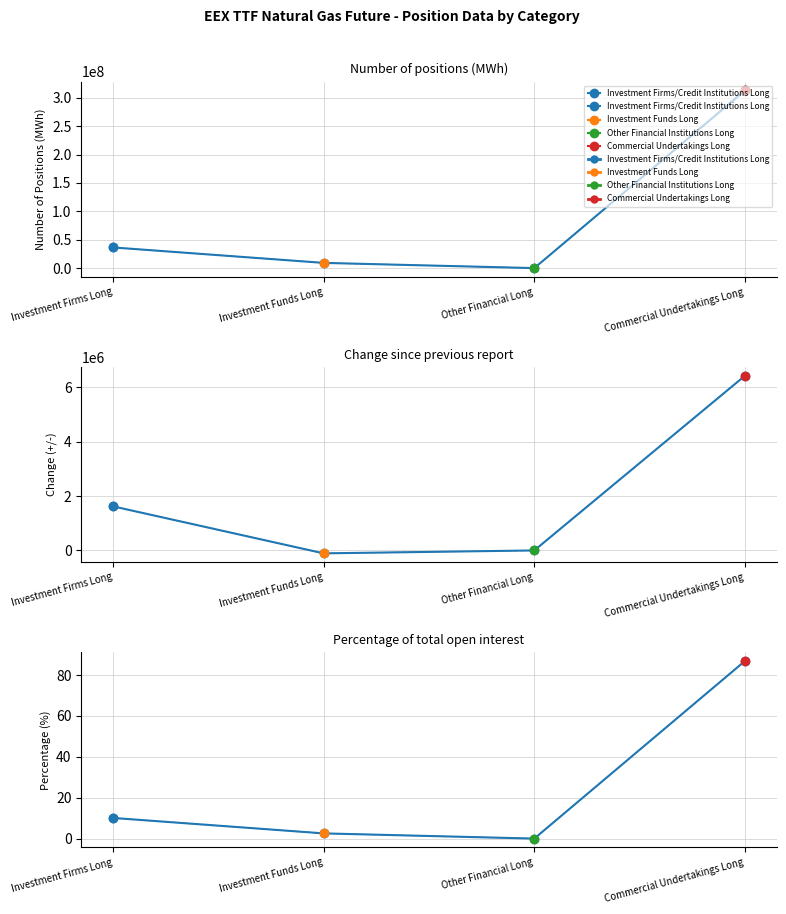

Count the number of values greater than 10.

2